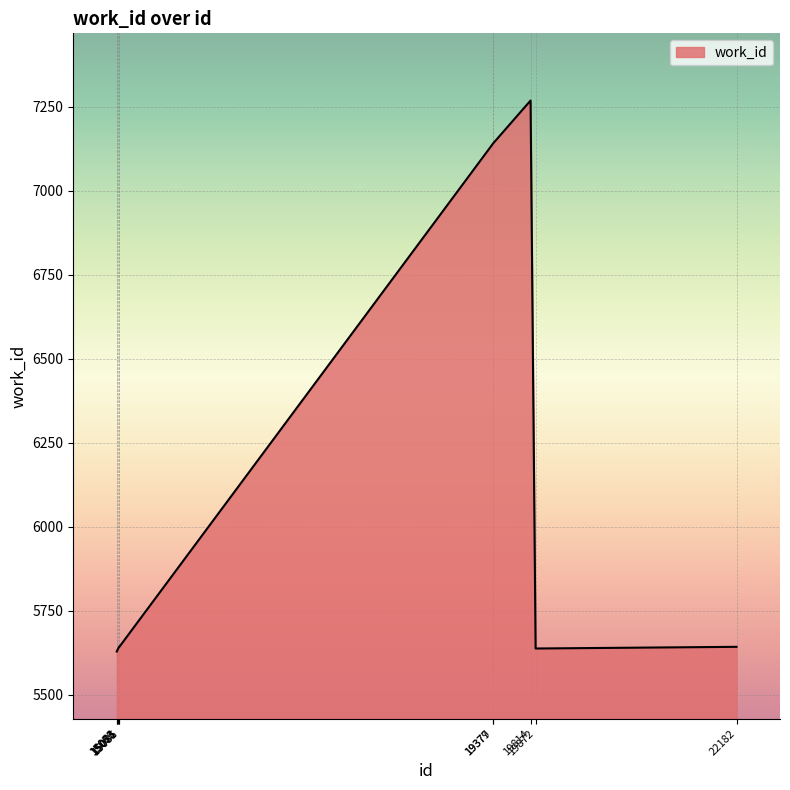

Does the chart display data point markers on the line(s)?

No